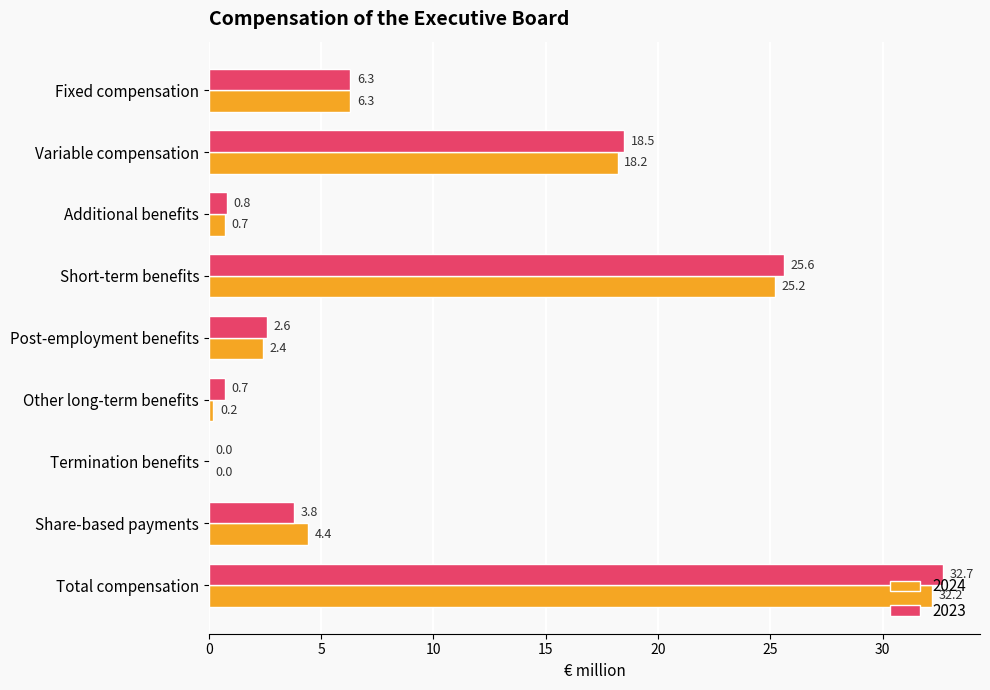

What is the maximum value for 2023?

32.7